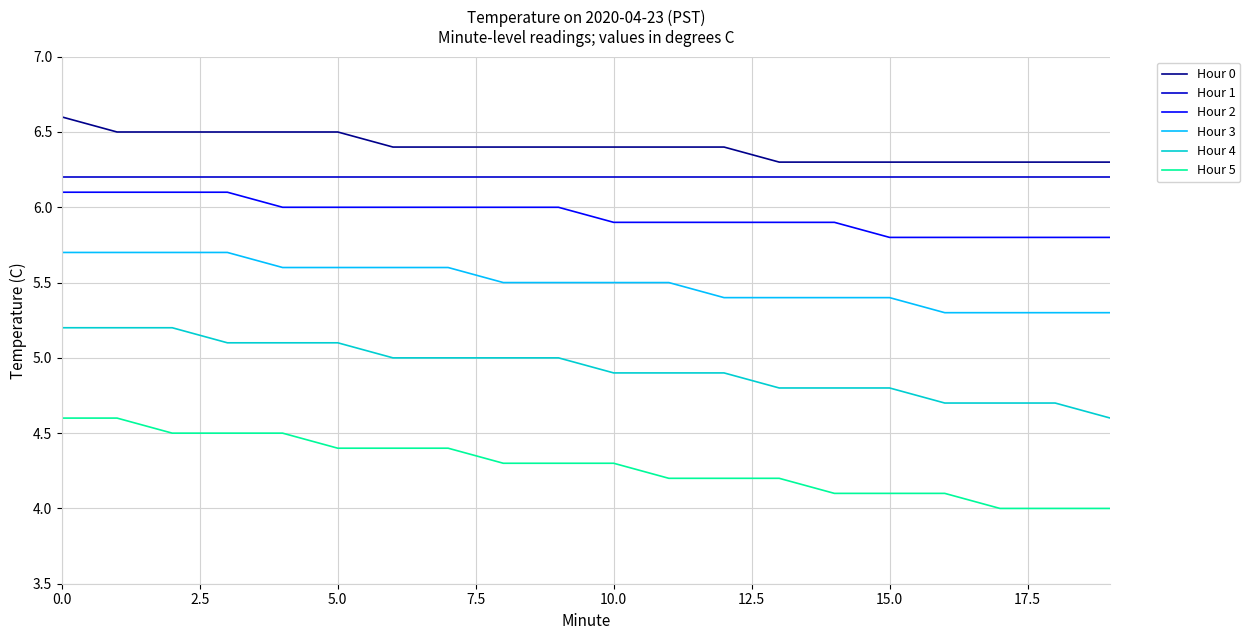

True or false: Hour 3 and Hour 2 cross at least once.

False